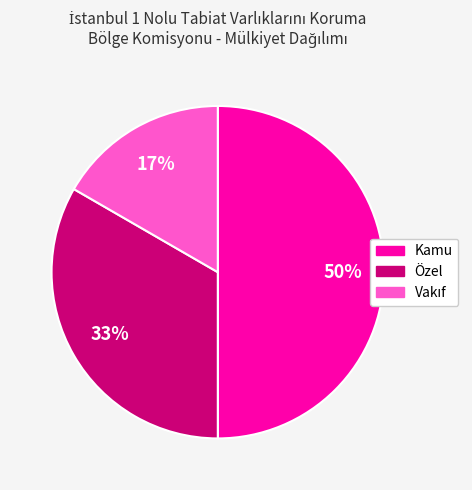

How many segments does this pie chart have?

3